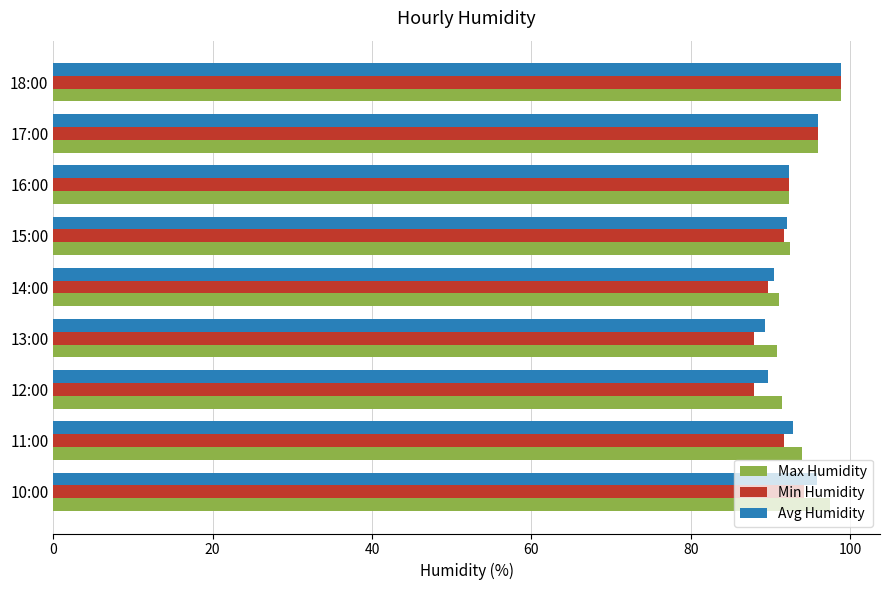

True or false: Min Humidity has a value of 87.9 at 12:00.

True